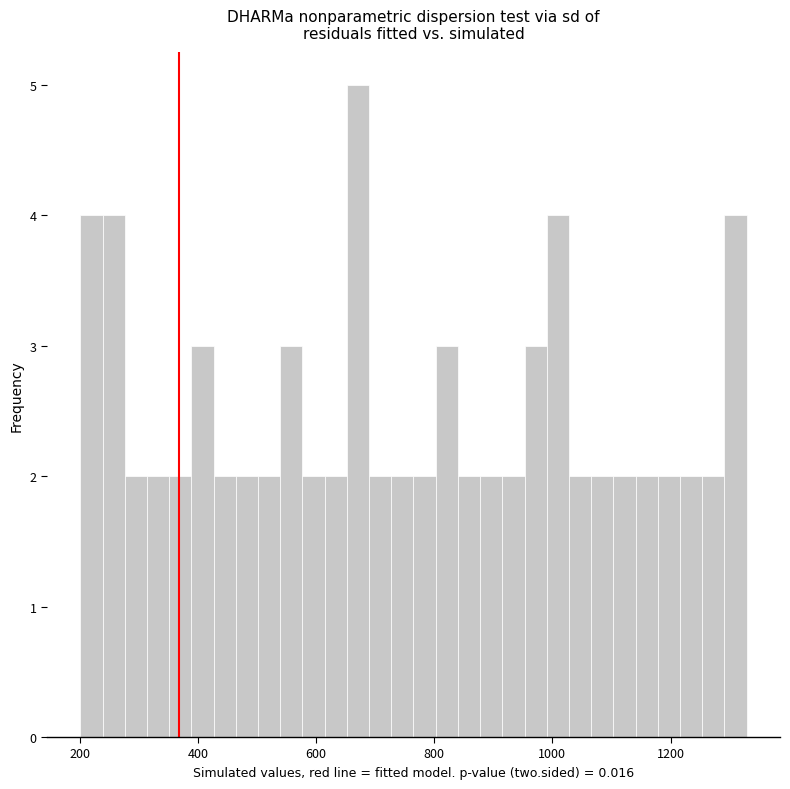

Read against the x-axis, roughly where is the centre of the tallest bar?

680